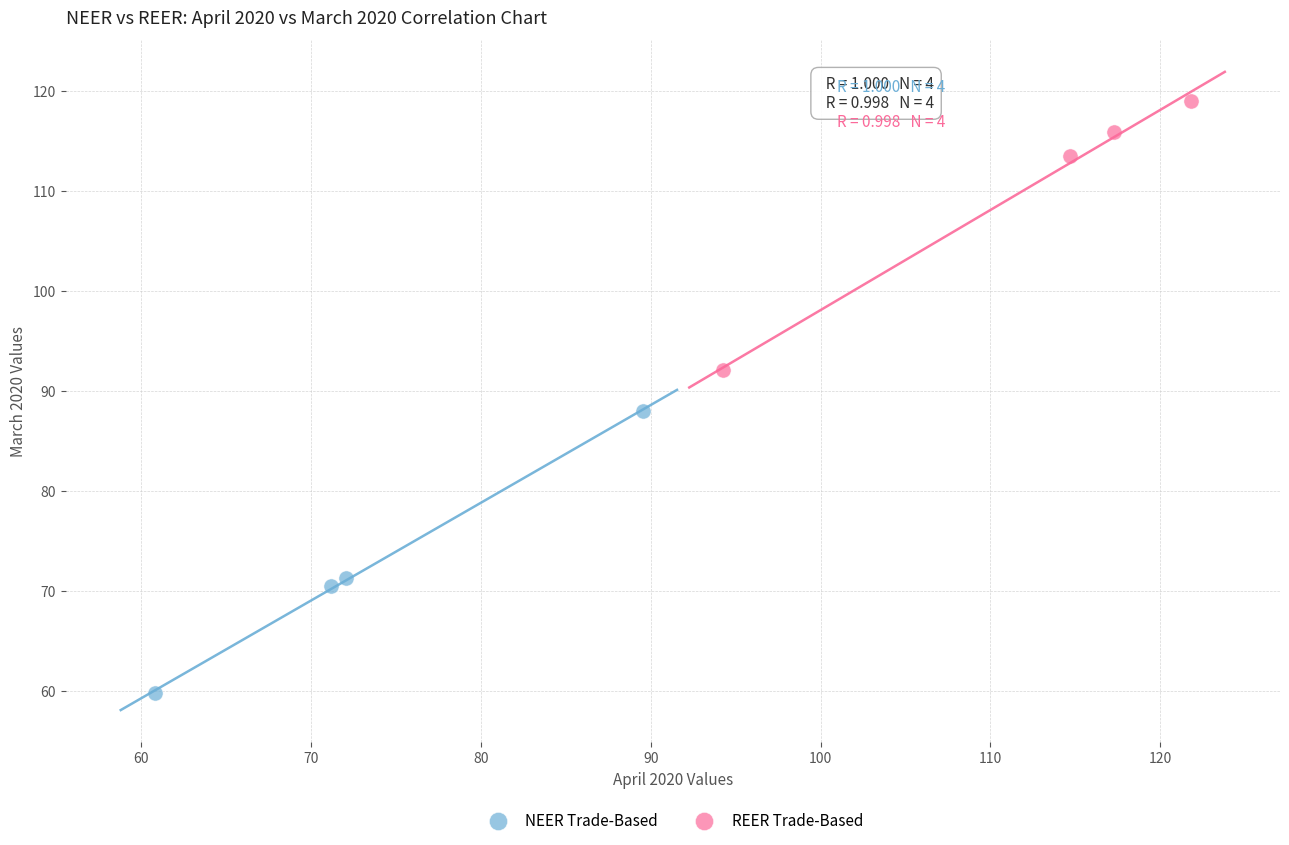

Which series reaches the minimum Y coordinate?

NEER Trade-Based